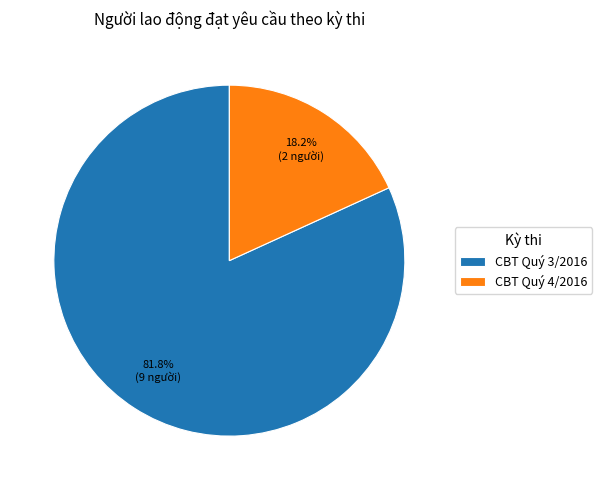

To the nearest percent, what percentage of the pie is CBT Quý 3/2016?

82%